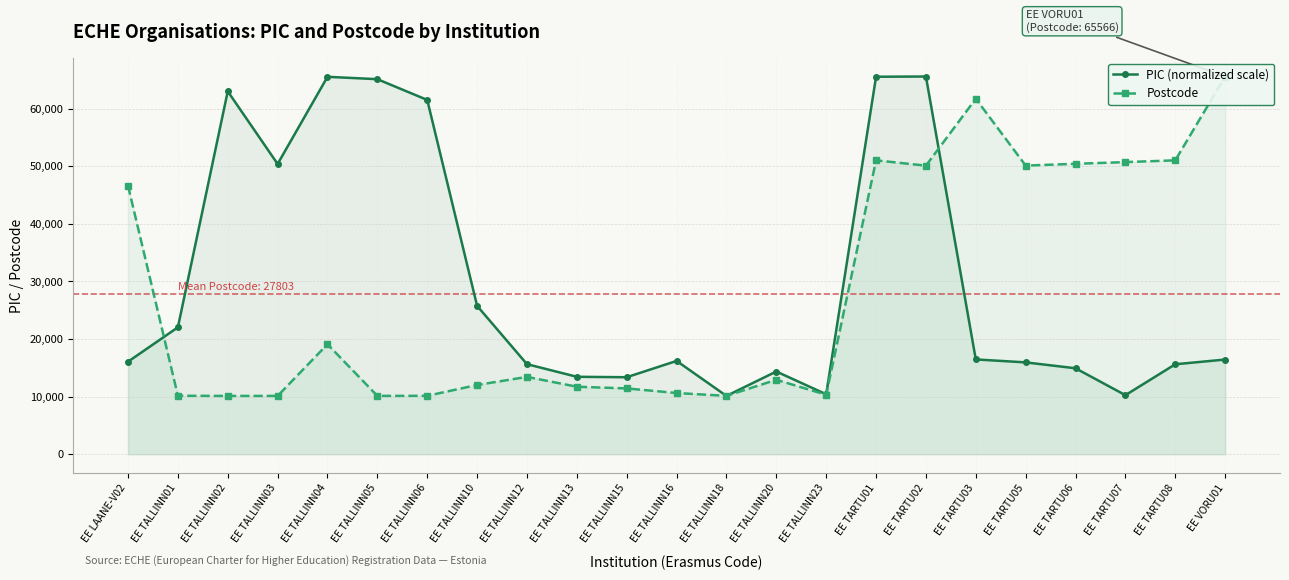

Is it true that PIC (normalized scale) equals 24676.5 at EE TARTU05?

False